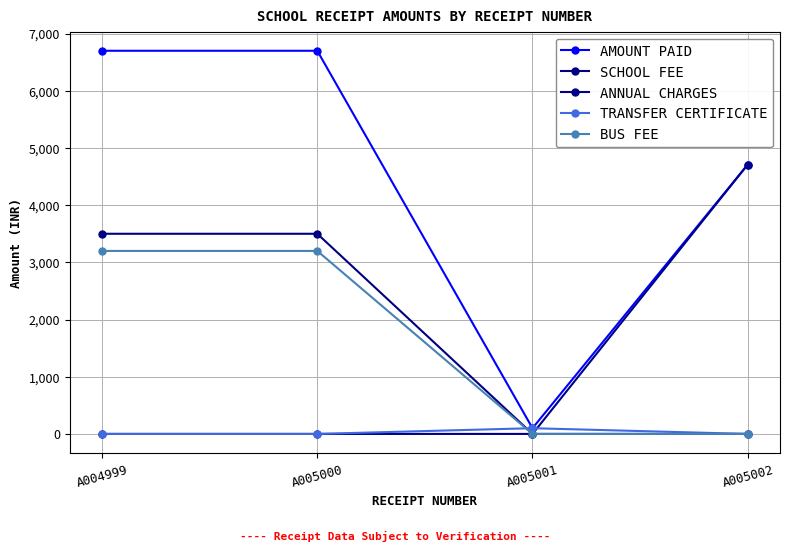

How many lines are shown in the chart?

5